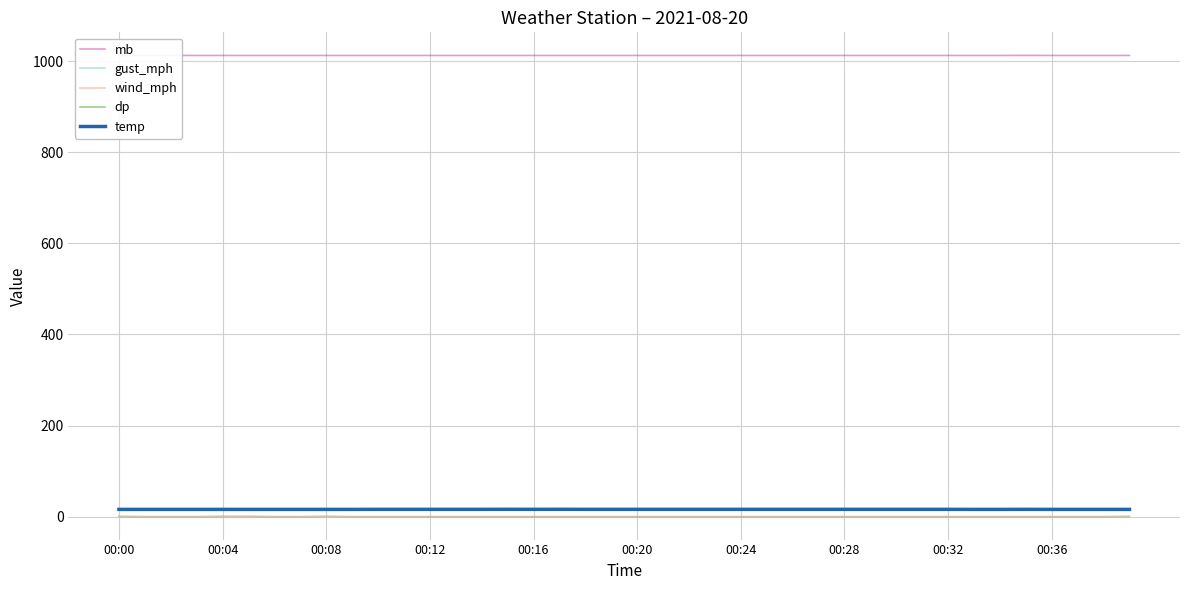

True or false: gust_mph and wind_mph intersect in this chart.

False